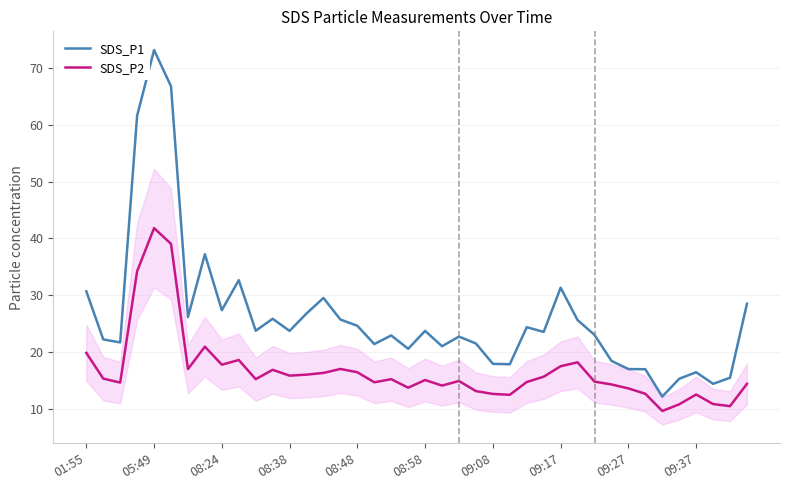

True or false: SDS_P1 and SDS_P2 cross at least once.

False